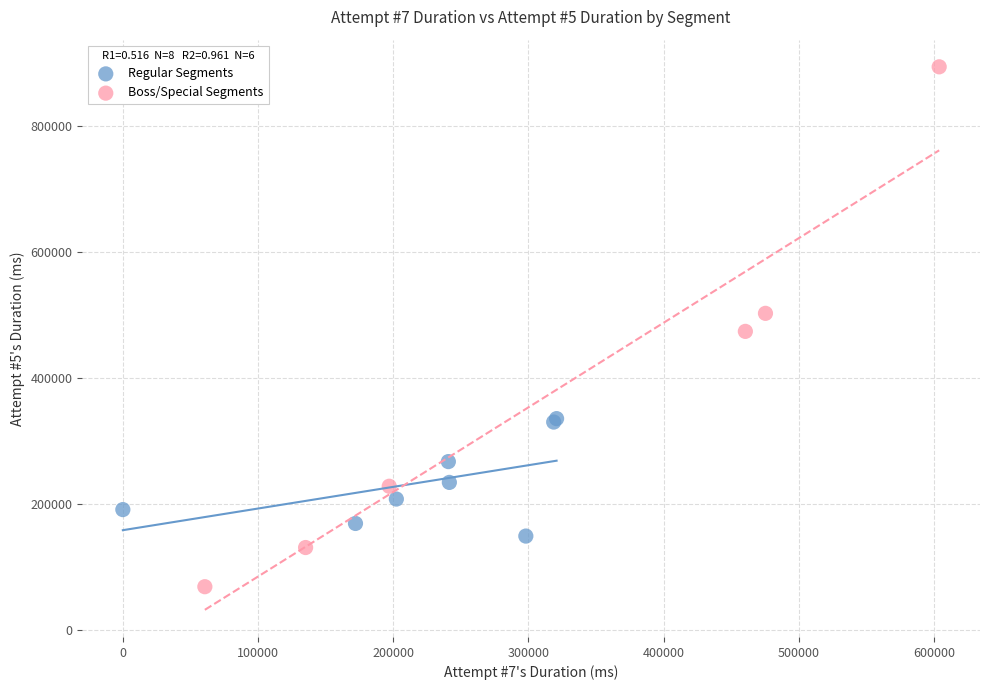

Which series reaches the maximum Y coordinate?

Boss/Special Segments